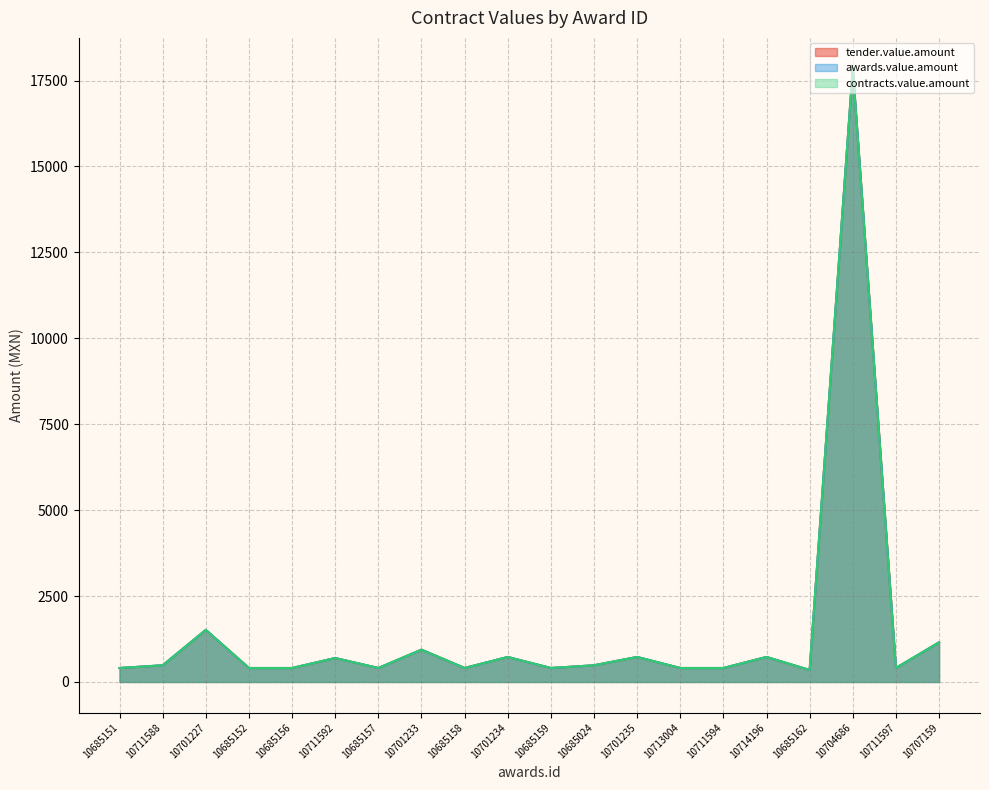

Which series has the largest range (max minus min)?

tender.value.amount